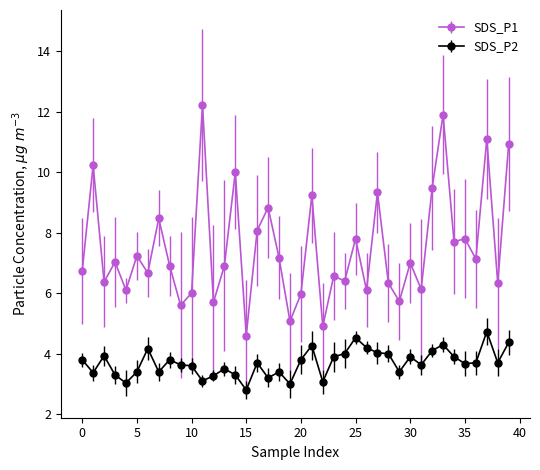

Rank the series by their maximum value, from highest to lowest.

SDS_P1, SDS_P2